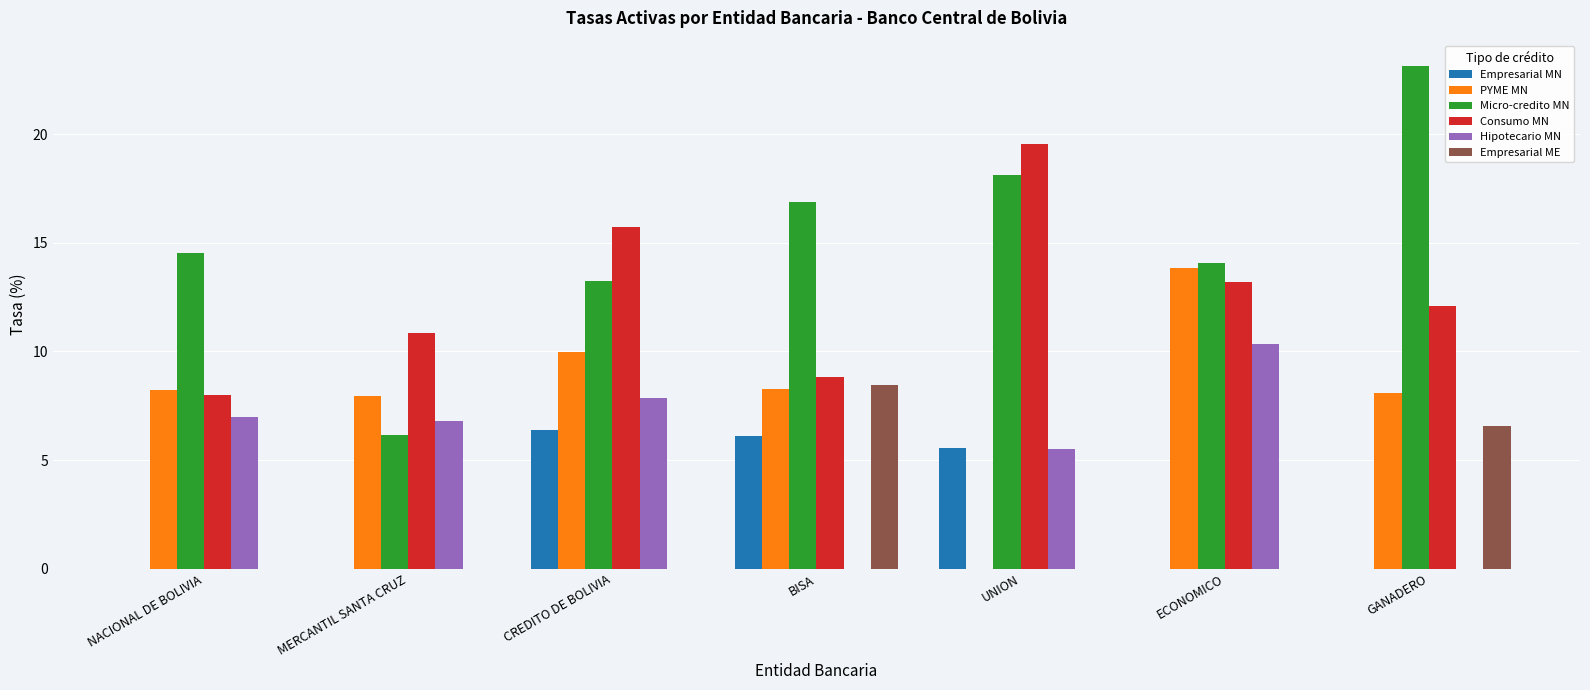

At which category does the chart reach its peak across all series?

GANADERO